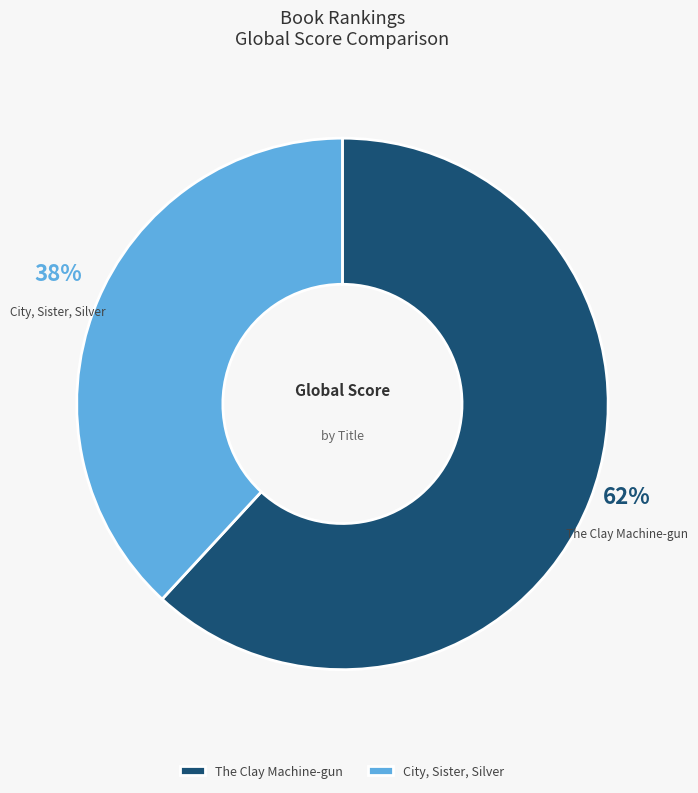

The The Clay Machine-gun slice represents 70% of the pie. True or false?

False